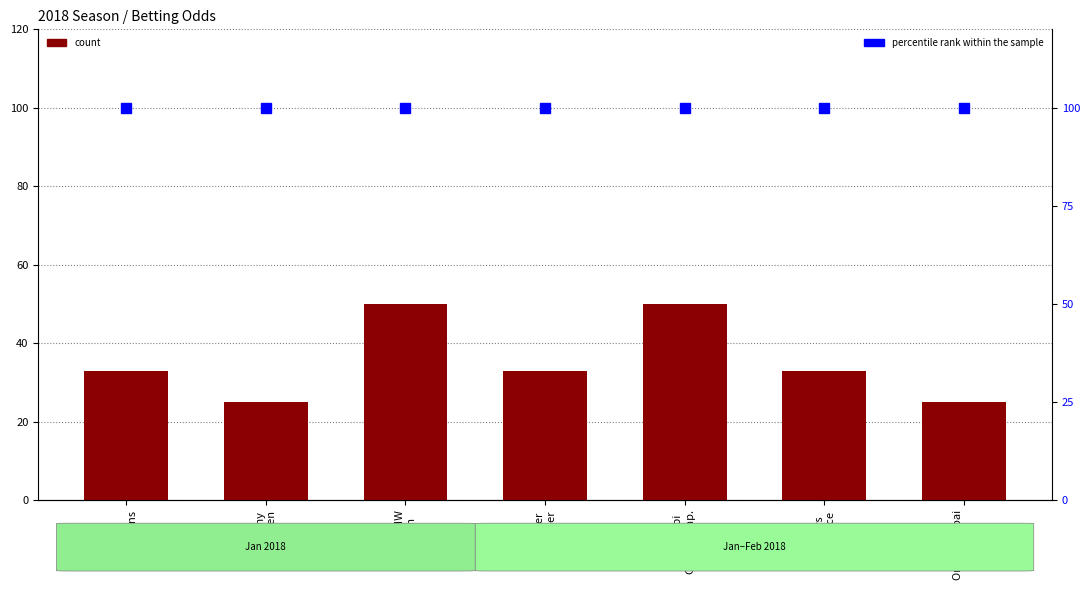

Rank the series by their average value, from lowest to highest.

count, percentile rank within the sample